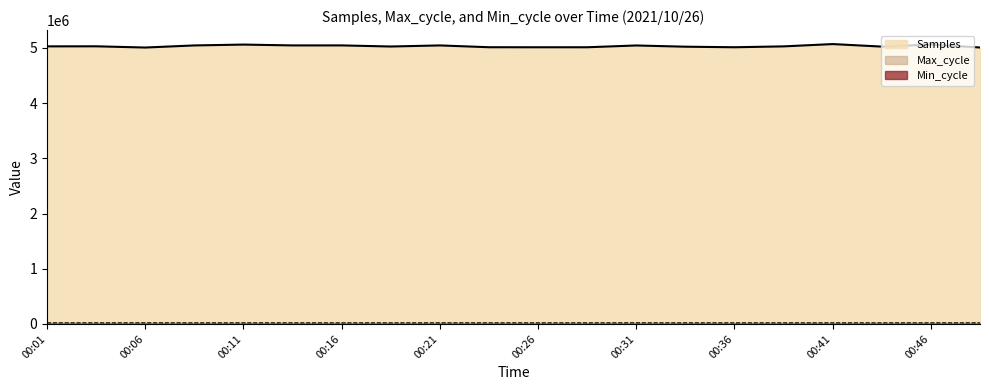

What is the sum of all Max_cycle values?

400253